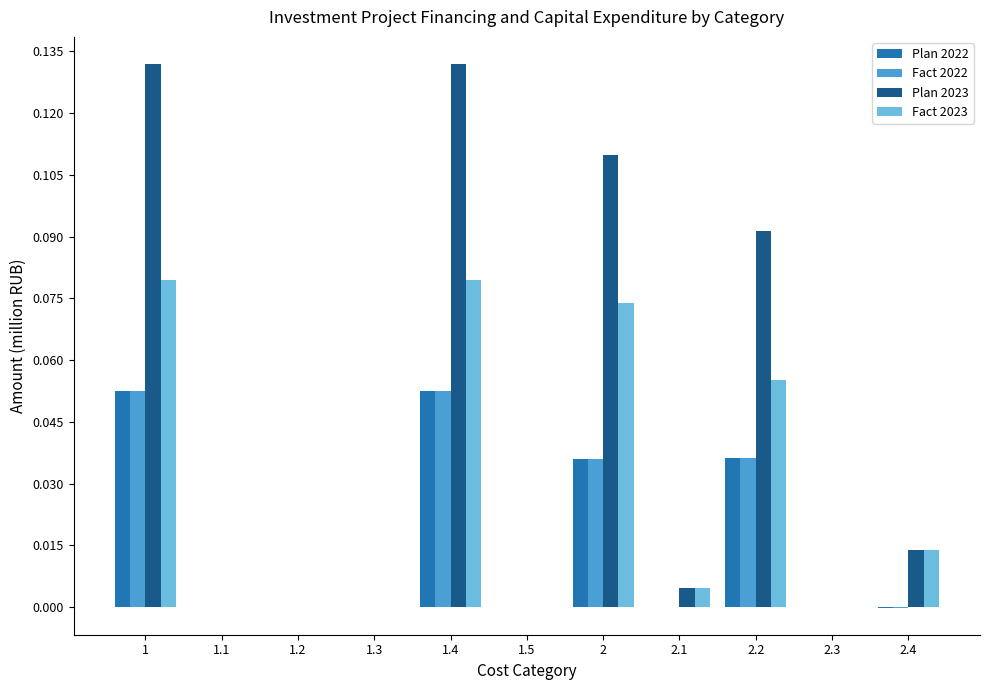

True or false: Fact 2022 has a value of 0.0 at 1.1.

True